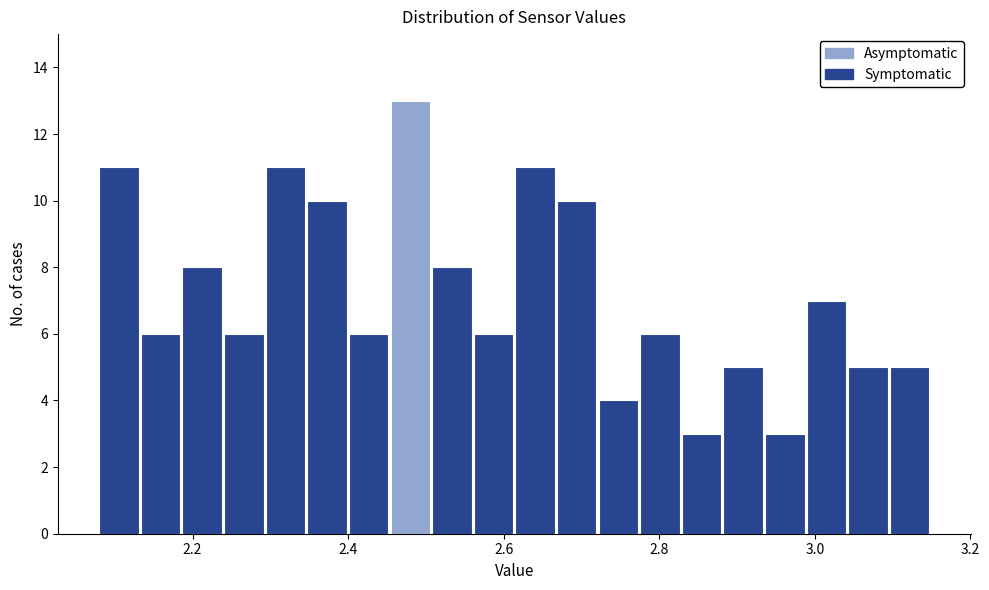

Around what value on the x-axis is the tallest bar? Give the approximate position of its centre, as read against the axis.

2.48